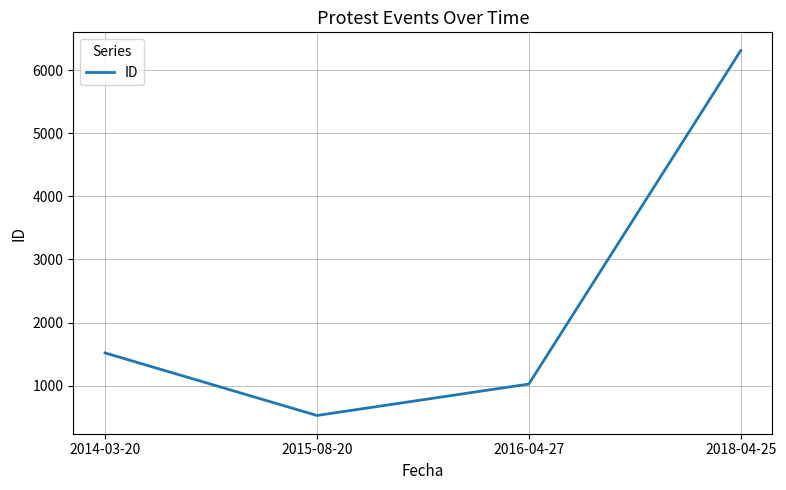

True or false: the data shows 1026 at 2016-04-27.

True